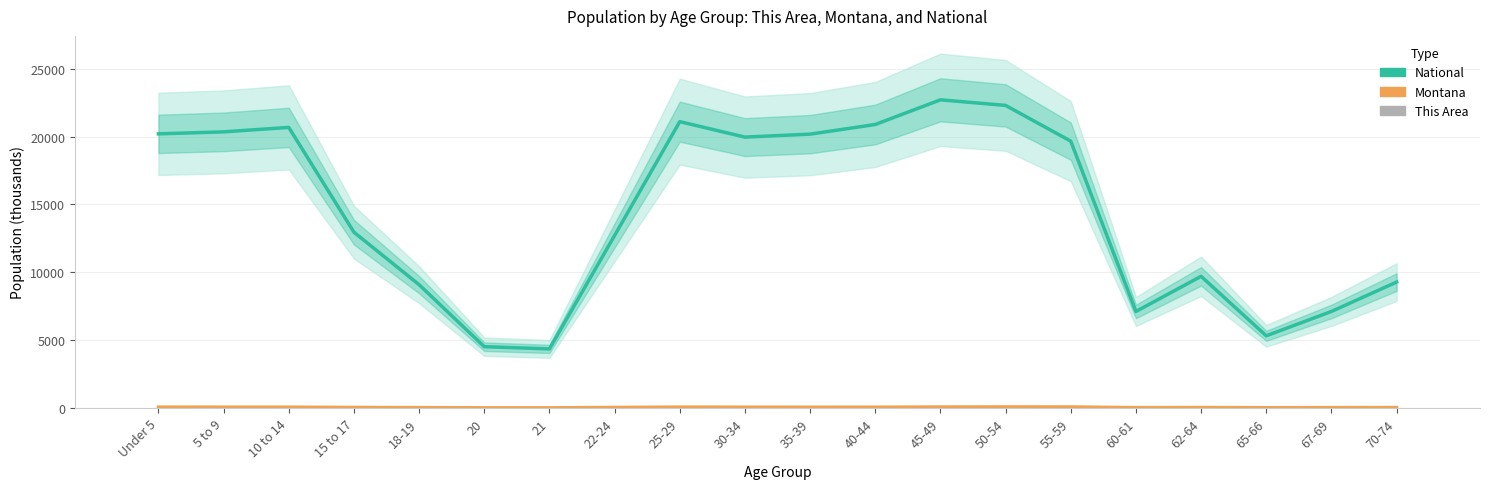

What is the value of the Montana (thousands) bar at the 4th from the left?

39.3